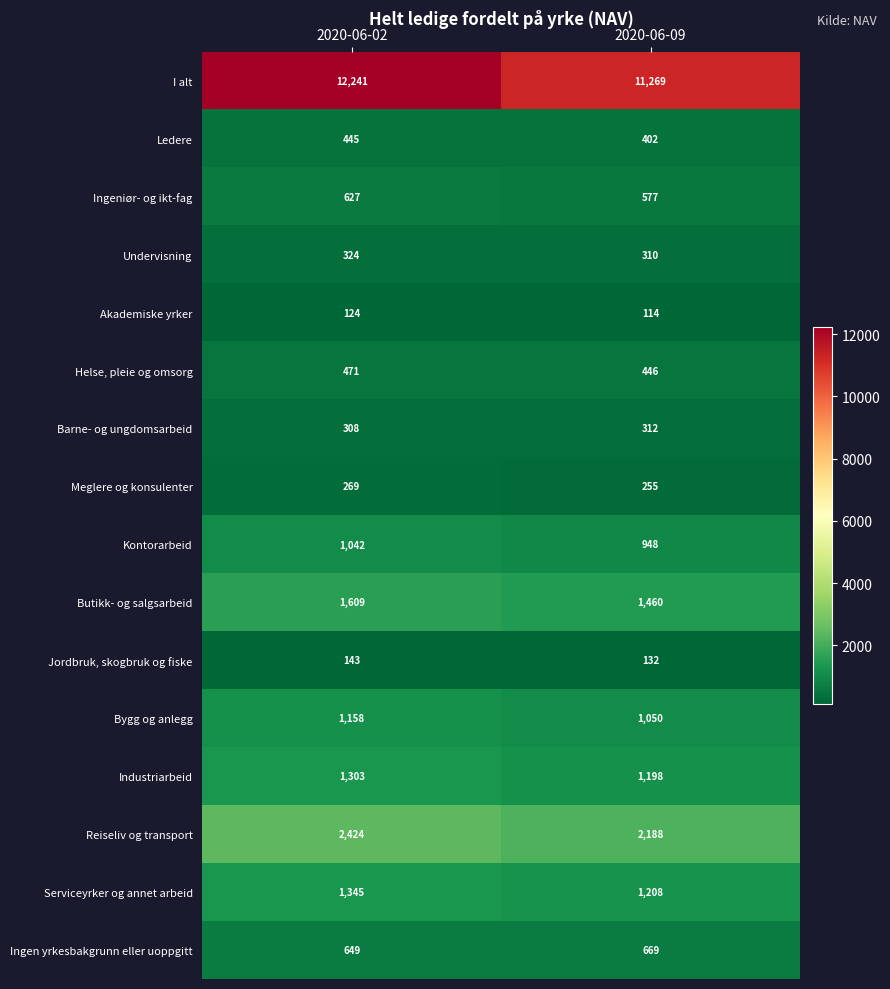

What is the approximate value of Reiseliv og transport at 2020-06-09, to the nearest 10?

2190